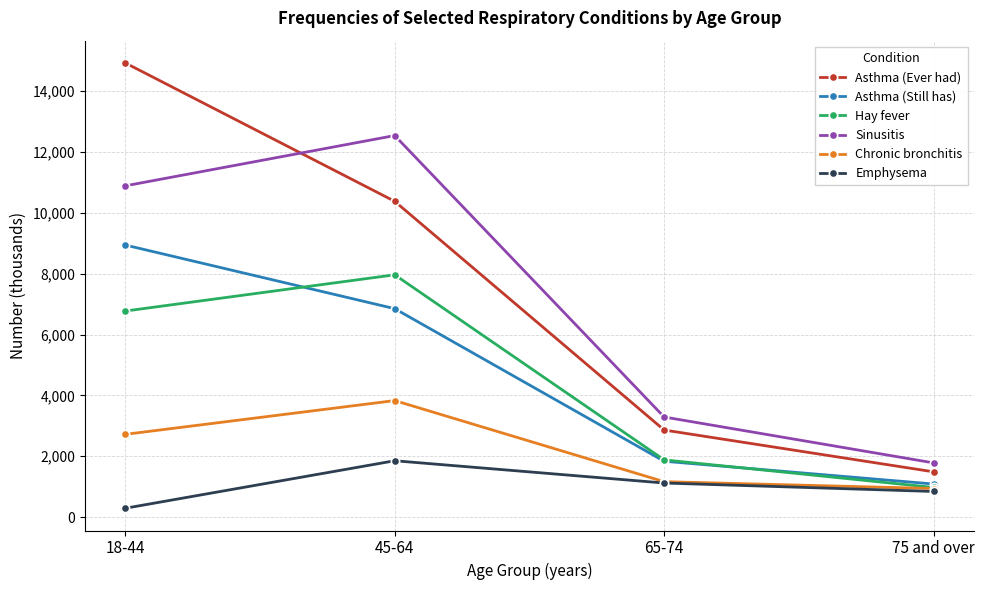

At which category is the sum across all series the highest?

18-44